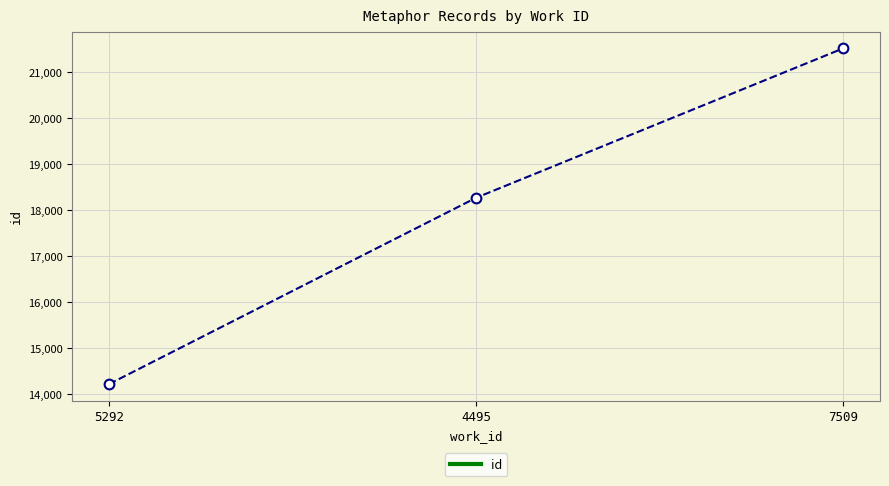

The value at 7509 is 21523. True or false?

True